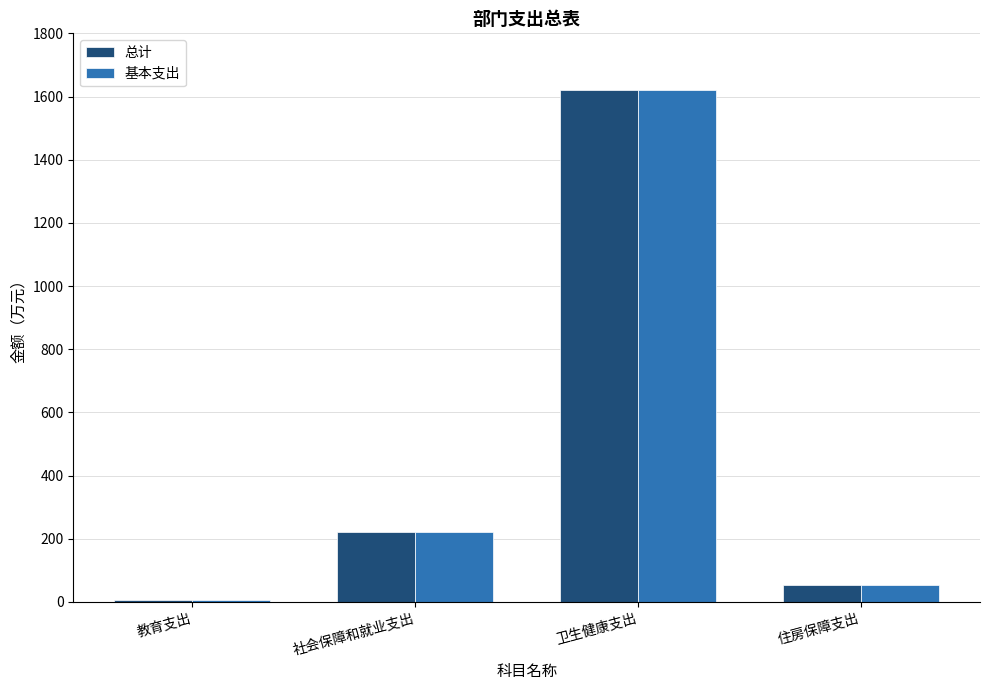

What is the difference between the maximum and minimum values in the 基本支出 series?

1614.2